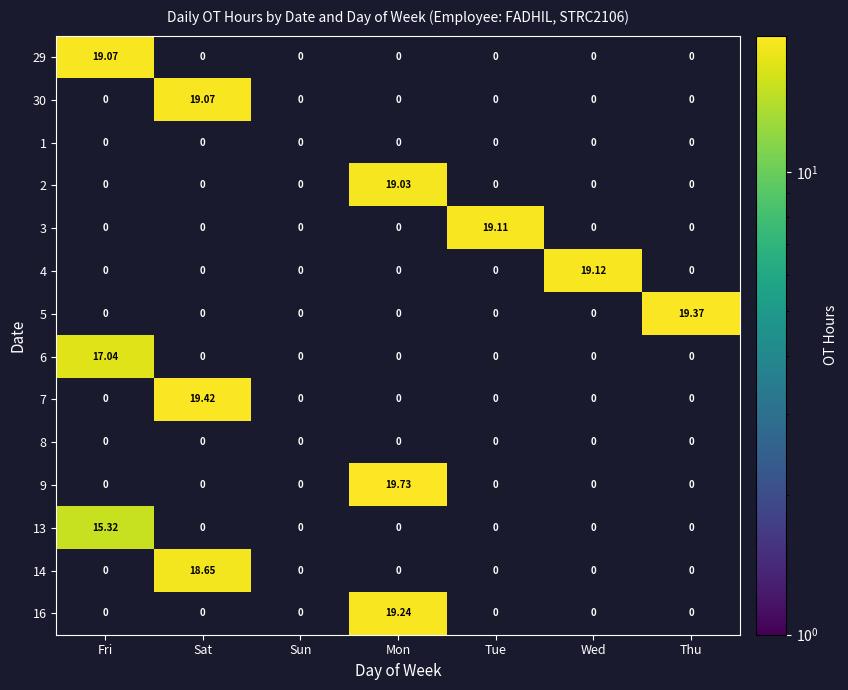

Which label corresponds to the largest value in the chart?

Mon